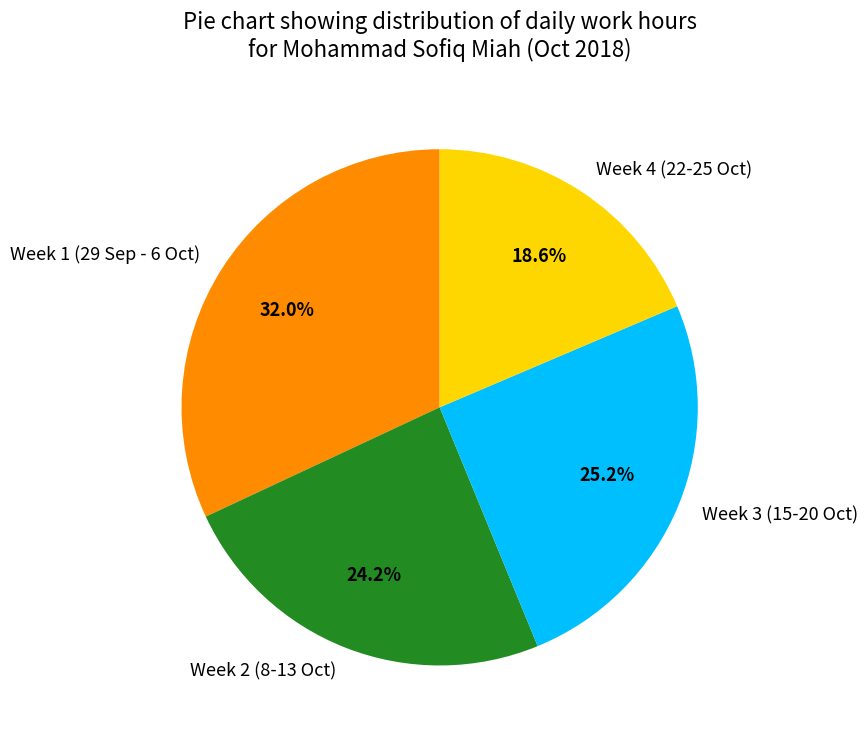

Is there any slice that represents more than half of the pie?

No